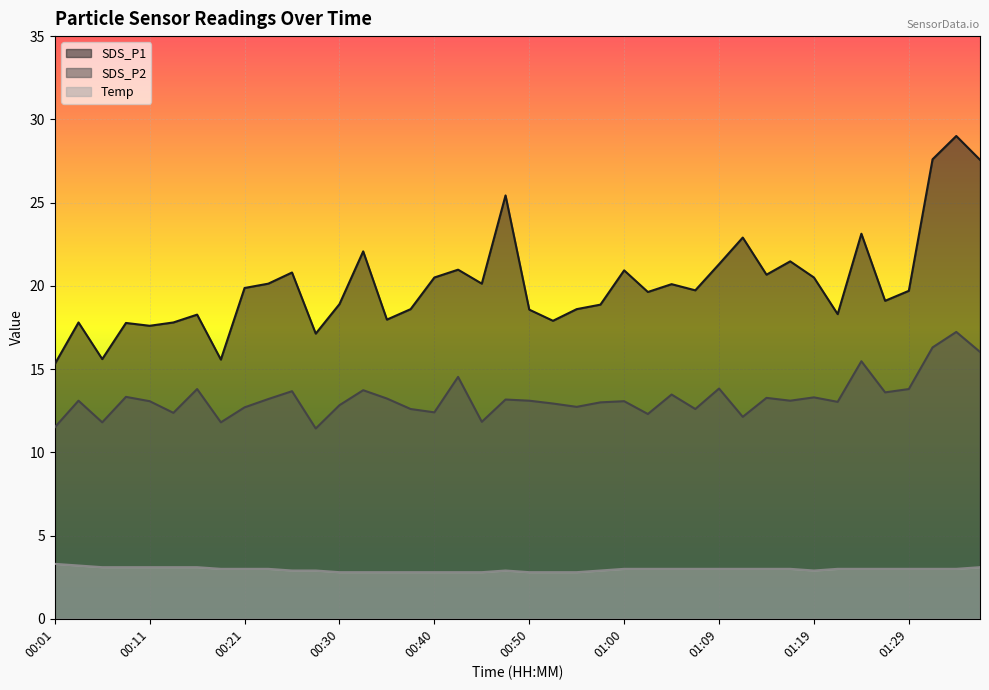

Read the Temp value at 00:26.

2.9